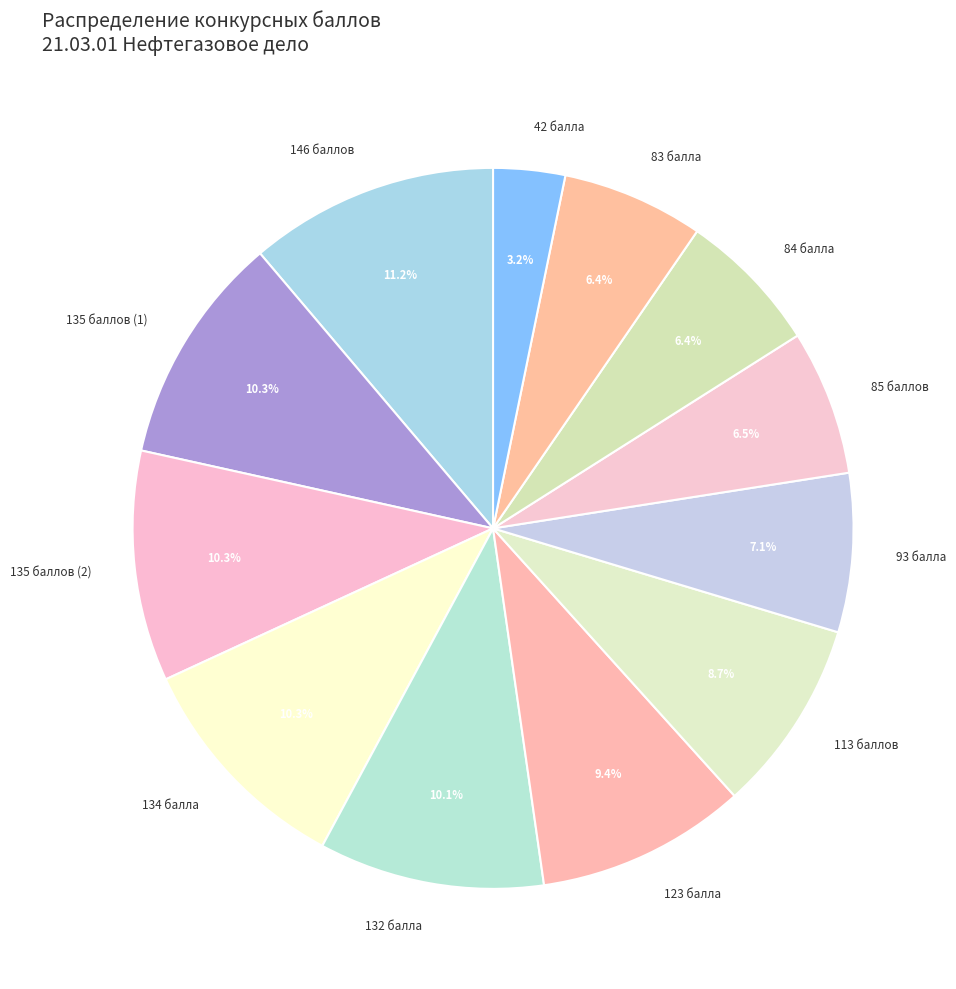

Which slice is the smallest?

42 балла